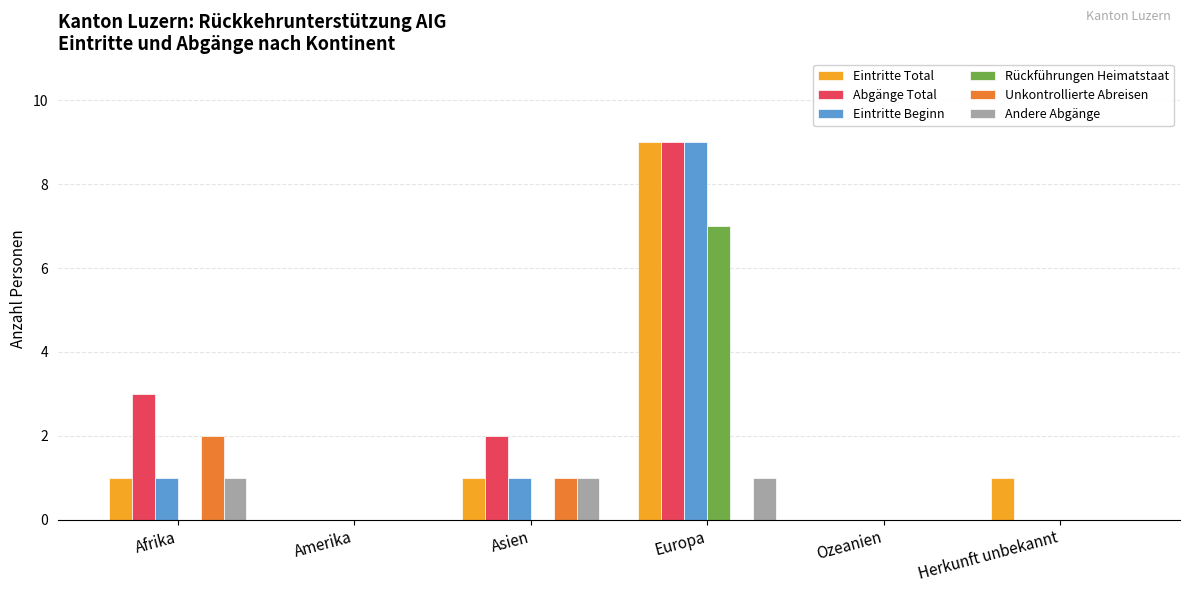

True or false: Andere Abgänge has a value of 1 at Asien.

True